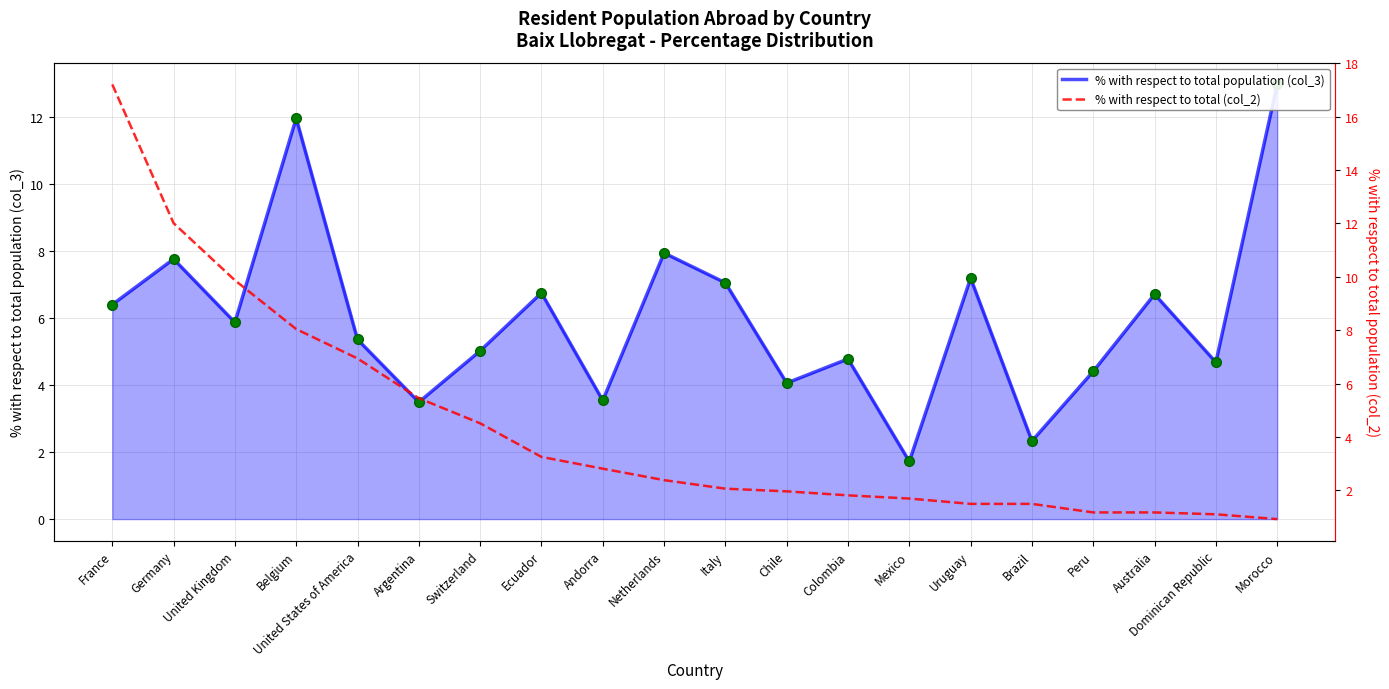

At which category is the sum across all series the highest?

France